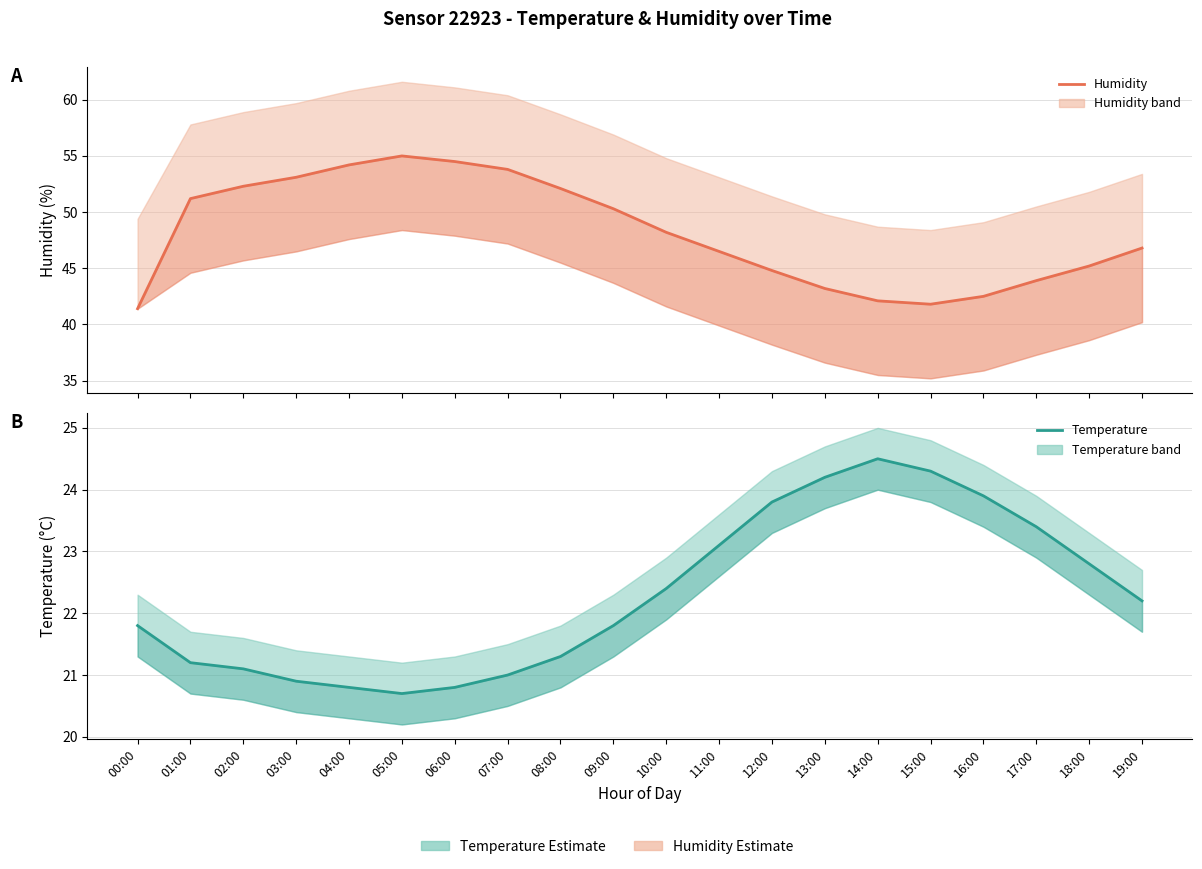

True or false: Temperature (central) and Humidity (central) intersect in this chart.

False